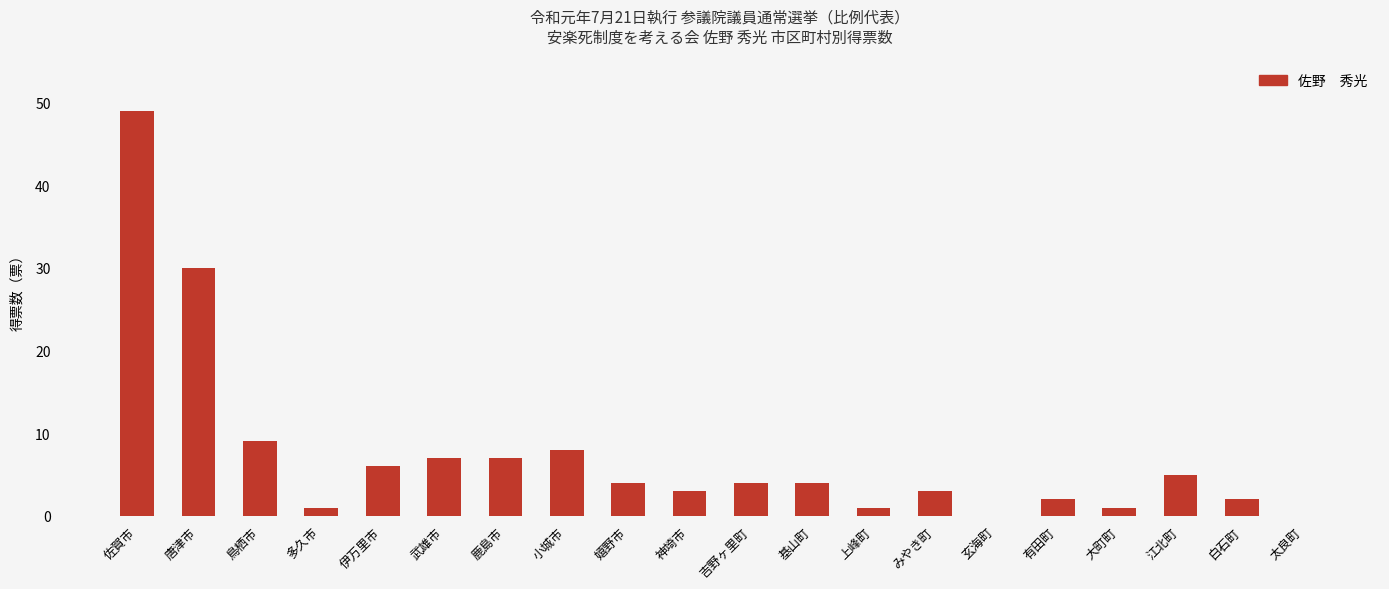

Reading left to right, list all the values displayed in this chart.

49	30	9	1	6	7	7	8	4	3	4	4	1	3	0	2	1	5	2	0